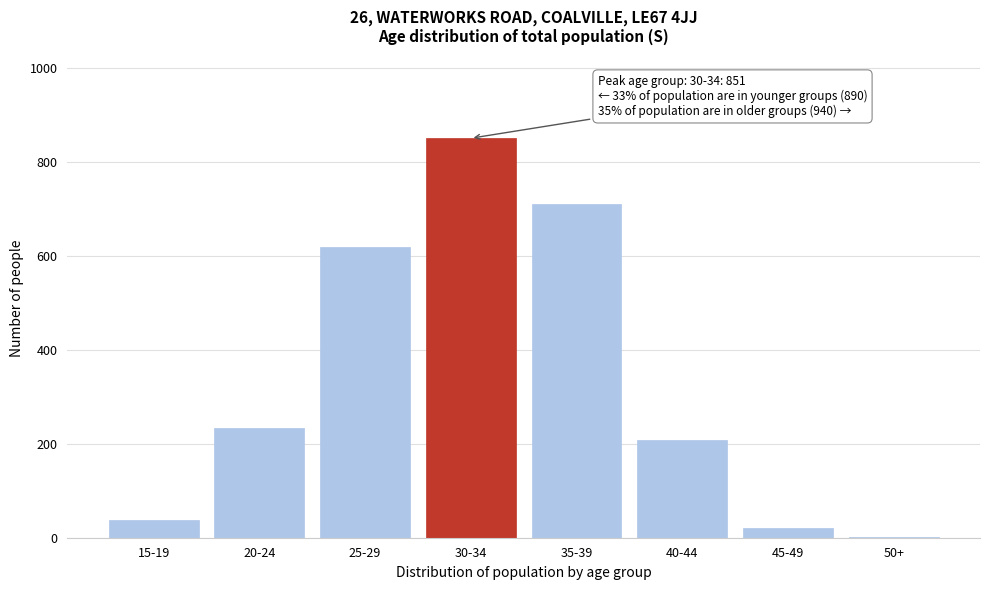

Reading right to left, extract all data points from this chart.

50+=1	45-49=20	40-44=208	35-39=711	30-34=851	25-29=619	20-24=233	15-19=38